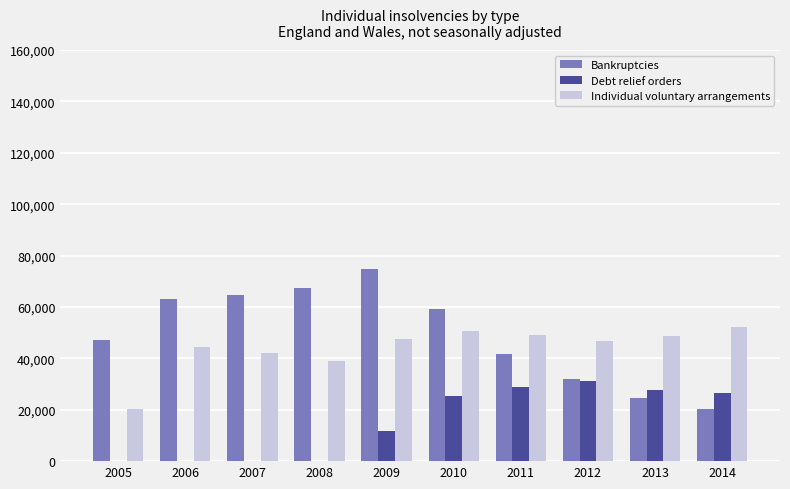

What is the difference between the Debt relief orders values at 2007 and 2013?

27546